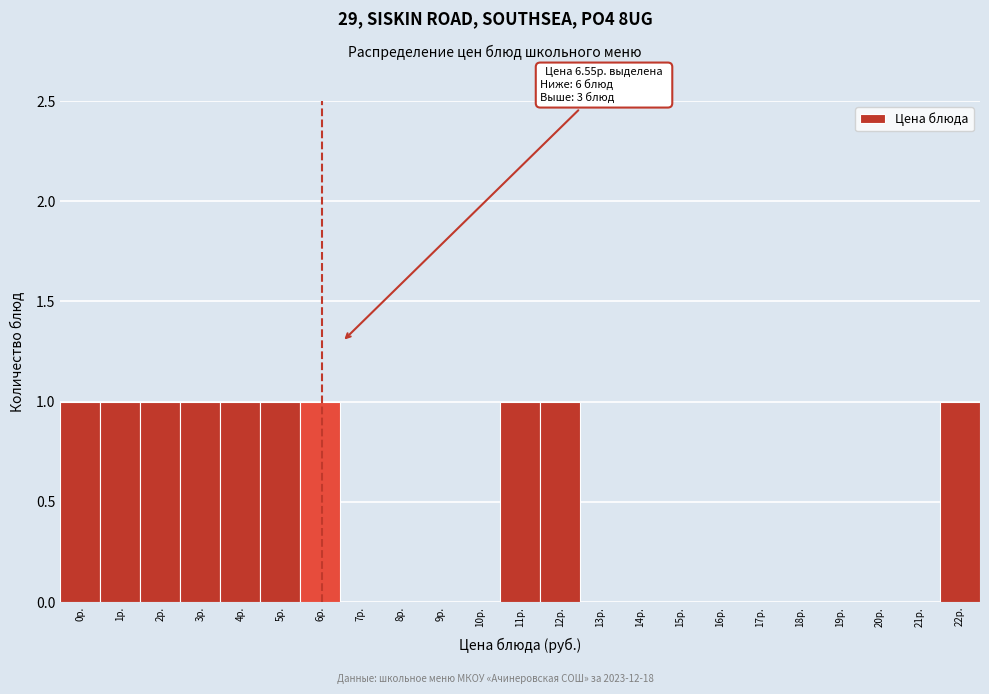

Reading left to right, what are all the values shown in this chart?

0р.=1	1р.=1	2р.=1	3р.=1	4р.=1	5р.=1	6р.=1	7р.=0	8р.=0	9р.=0	10р.=0	11р.=1	12р.=1	13р.=0	14р.=0	15р.=0	16р.=0	17р.=0	18р.=0	19р.=0	20р.=0	21р.=0	22р.=1